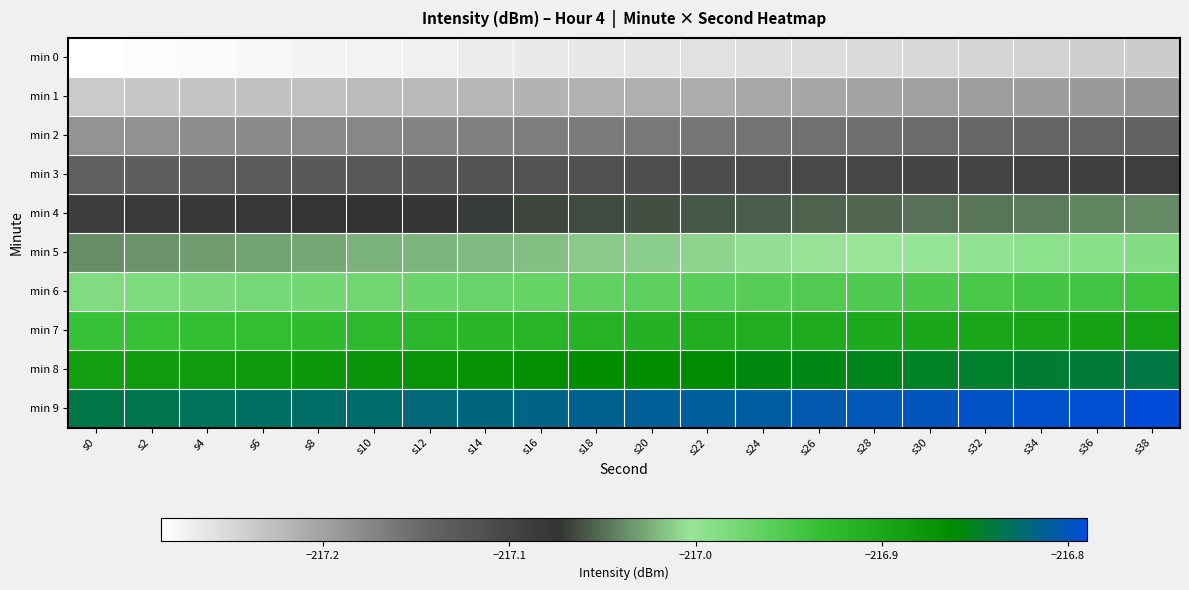

Reading right to left, extract all data points from this chart.

min 0: s38=-217.2	s36=-217.2	s34=-217.2	s32=-217.2	s30=-217.2	s28=-217.3	s26=-217.3	s24=-217.3	s22=-217.3	s20=-217.3	s18=-217.3	s16=-217.3	s14=-217.3	s12=-217.3	s10=-217.3	s8=-217.3	s6=-217.3	s4=-217.3	s2=-217.3	s0=-217.3
min 1: s38=-217.2	s36=-217.2	s34=-217.2	s32=-217.2	s30=-217.2	s28=-217.2	s26=-217.2	s24=-217.2	s22=-217.2	s20=-217.2	s18=-217.2	s16=-217.2	s14=-217.2	s12=-217.2	s10=-217.2	s8=-217.2	s6=-217.2	s4=-217.2	s2=-217.2	s0=-217.2
min 2: s38=-217.1	s36=-217.1	s34=-217.1	s32=-217.1	s30=-217.1	s28=-217.2	s26=-217.2	s24=-217.2	s22=-217.2	s20=-217.2	s18=-217.2	s16=-217.2	s14=-217.2	s12=-217.2	s10=-217.2	s8=-217.2	s6=-217.2	s4=-217.2	s2=-217.2	s0=-217.2
min 3: s38=-217.1	s36=-217.1	s34=-217.1	s32=-217.1	s30=-217.1	s28=-217.1	s26=-217.1	s24=-217.1	s22=-217.1	s20=-217.1	s18=-217.1	s16=-217.1	s14=-217.1	s12=-217.1	s10=-217.1	s8=-217.1	s6=-217.1	s4=-217.1	s2=-217.1	s0=-217.1
min 4: s38=-217.0	s36=-217.0	s34=-217.0	s32=-217.0	s30=-217.0	s28=-217.1	s26=-217.1	s24=-217.1	s22=-217.1	s20=-217.1	s18=-217.1	s16=-217.1	s14=-217.1	s12=-217.1	s10=-217.1	s8=-217.1	s6=-217.1	s4=-217.1	s2=-217.1	s0=-217.1
min 5: s38=-217.0	s36=-217.0	s34=-217.0	s32=-217.0	s30=-217.0	s28=-217.0	s26=-217.0	s24=-217.0	s22=-217.0	s20=-217.0	s18=-217.0	s16=-217.0	s14=-217.0	s12=-217.0	s10=-217.0	s8=-217.0	s6=-217.0	s4=-217.0	s2=-217.0	s0=-217.0
min 6: s38=-216.9	s36=-216.9	s34=-216.9	s32=-216.9	s30=-216.9	s28=-217.0	s26=-217.0	s24=-217.0	s22=-217.0	s20=-217.0	s18=-217.0	s16=-217.0	s14=-217.0	s12=-217.0	s10=-217.0	s8=-217.0	s6=-217.0	s4=-217.0	s2=-217.0	s0=-217.0
min 7: s38=-216.9	s36=-216.9	s34=-216.9	s32=-216.9	s30=-216.9	s28=-216.9	s26=-216.9	s24=-216.9	s22=-216.9	s20=-216.9	s18=-216.9	s16=-216.9	s14=-216.9	s12=-216.9	s10=-216.9	s8=-216.9	s6=-216.9	s4=-216.9	s2=-216.9	s0=-216.9
min 8: s38=-216.8	s36=-216.8	s34=-216.8	s32=-216.8	s30=-216.8	s28=-216.9	s26=-216.9	s24=-216.9	s22=-216.9	s20=-216.9	s18=-216.9	s16=-216.9	s14=-216.9	s12=-216.9	s10=-216.9	s8=-216.9	s6=-216.9	s4=-216.9	s2=-216.9	s0=-216.9
min 9: s38=-216.8	s36=-216.8	s34=-216.8	s32=-216.8	s30=-216.8	s28=-216.8	s26=-216.8	s24=-216.8	s22=-216.8	s20=-216.8	s18=-216.8	s16=-216.8	s14=-216.8	s12=-216.8	s10=-216.8	s8=-216.8	s6=-216.8	s4=-216.8	s2=-216.8	s0=-216.8